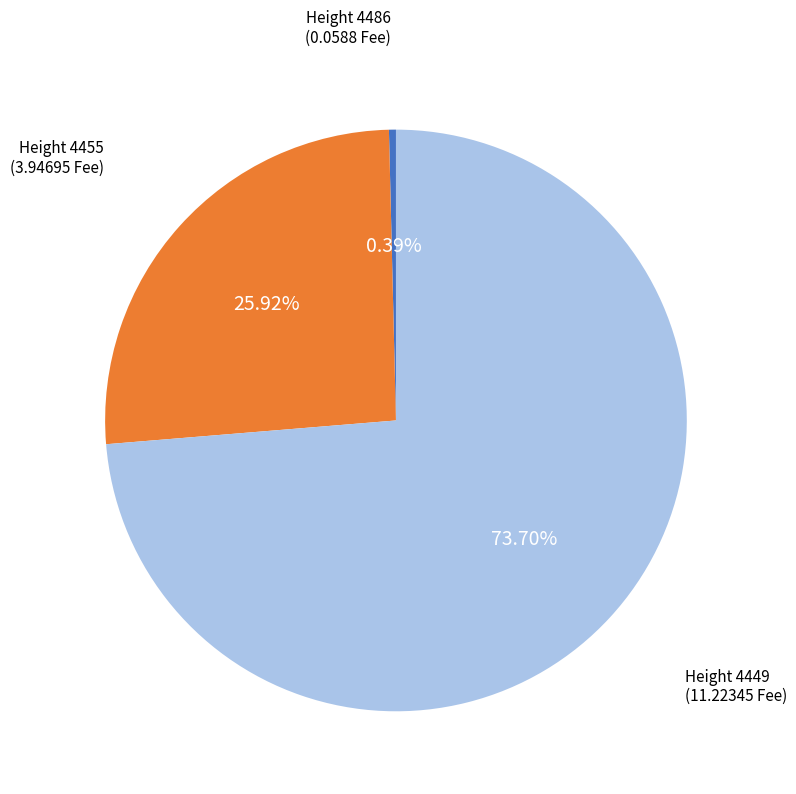

Which slice represents more than half of the pie?

Height 4449